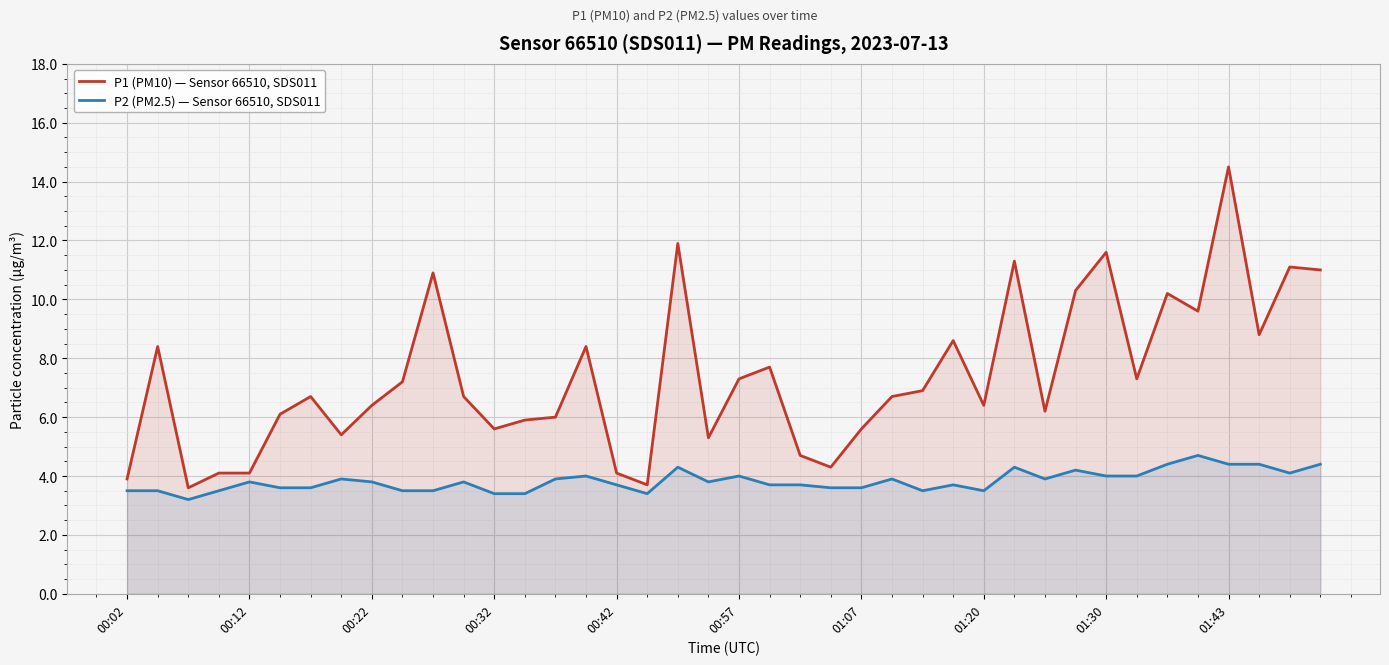

Is it true that P2 (PM2.5) — Sensor 66510, SDS011 equals 0.8 at 00:32?

False